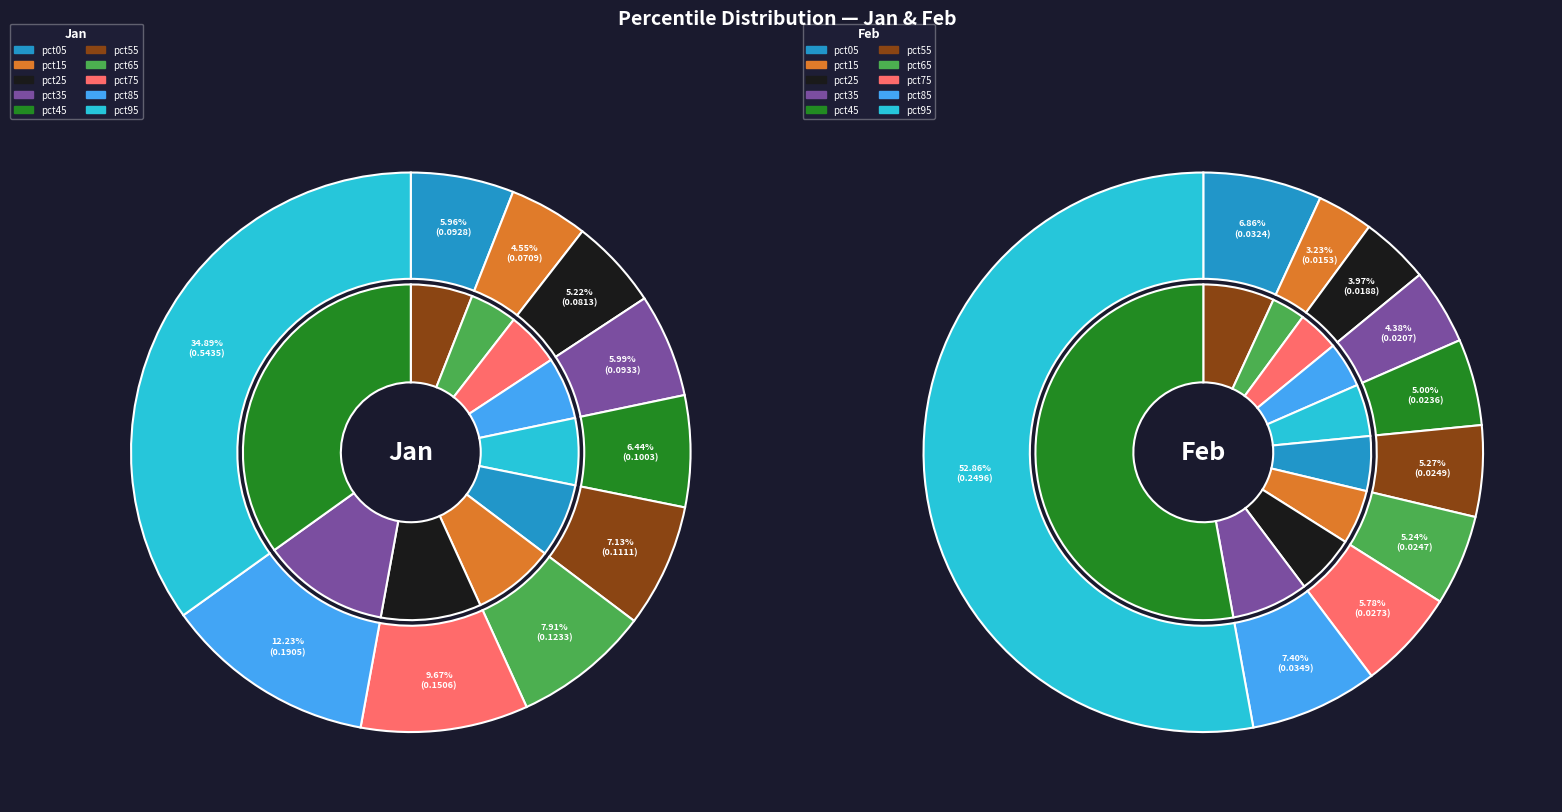

Which series has the widest spread of values?

jan_values